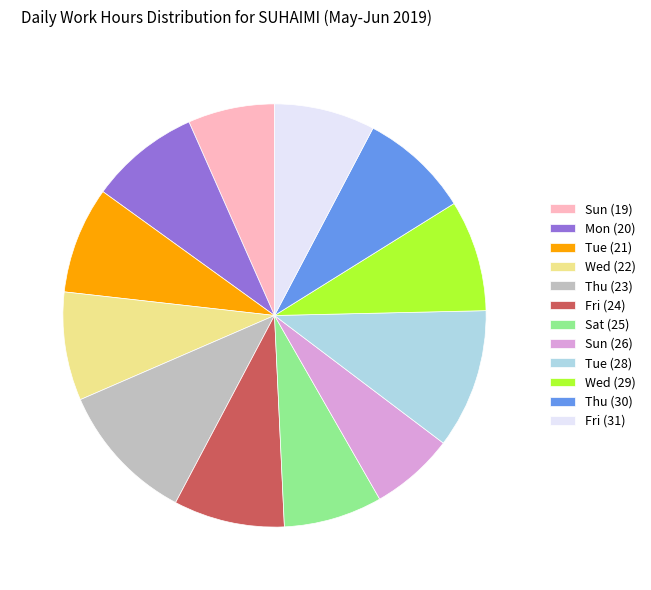

Is Fri (24) the majority of the pie?

No